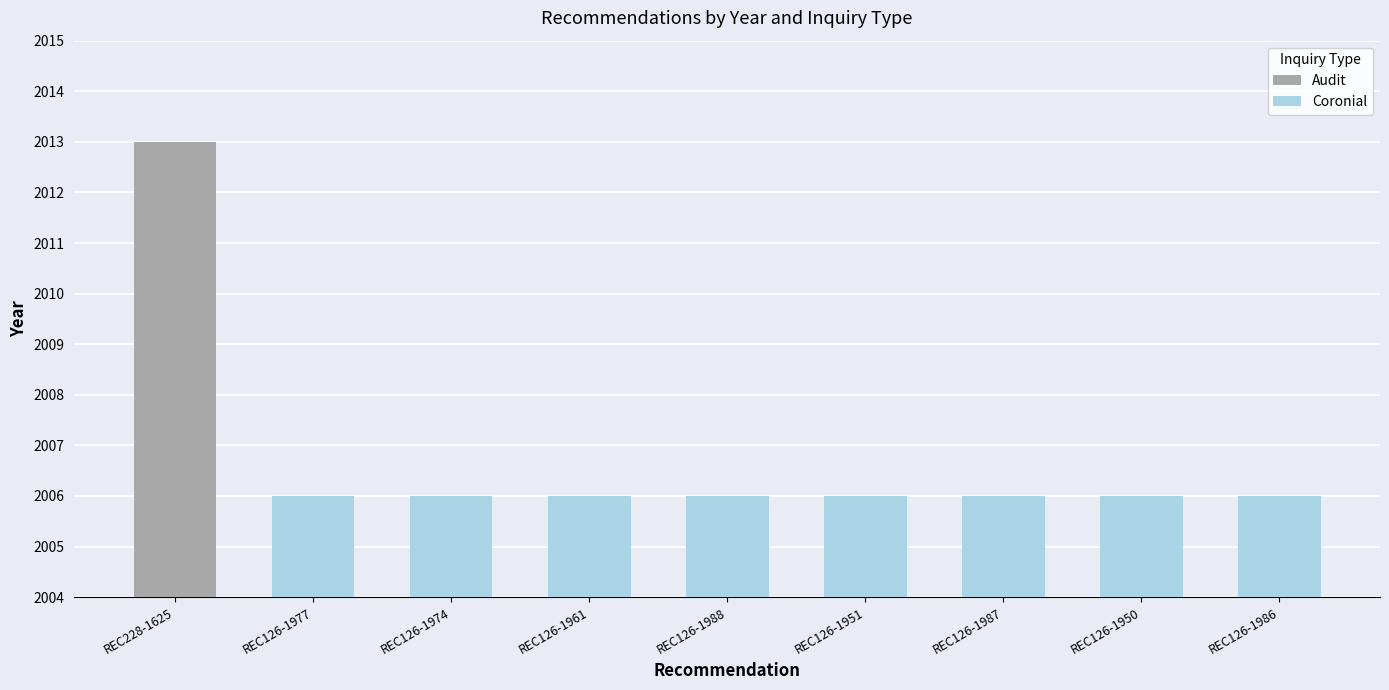

At which label is the value closest to 2009?

REC126-1977